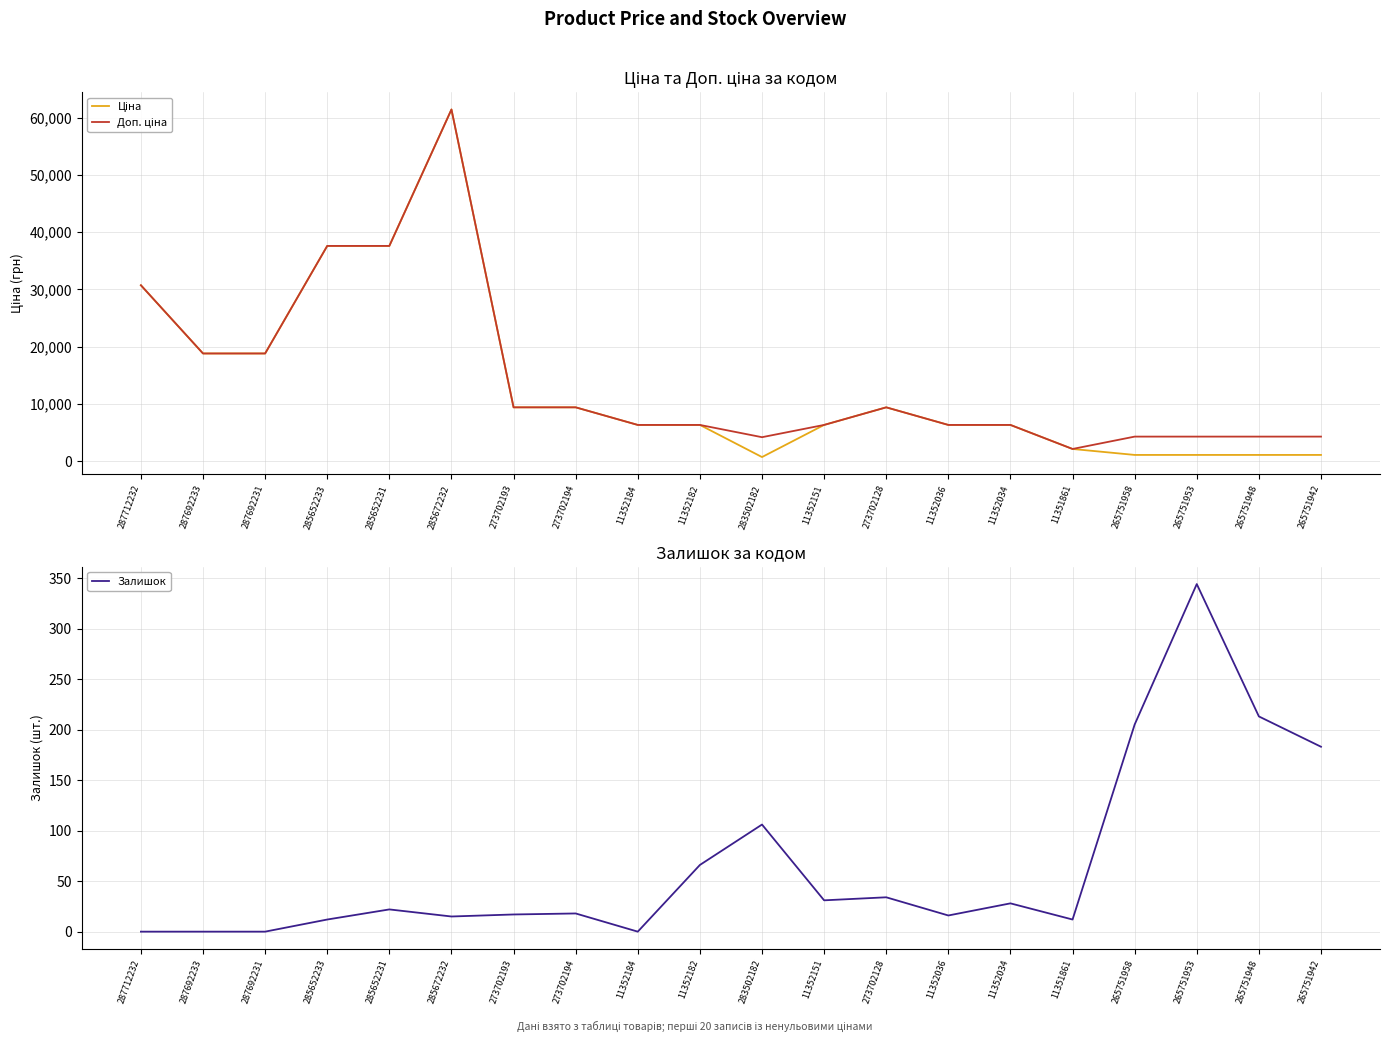

True or false: Ціна and Залишок intersect in this chart.

False